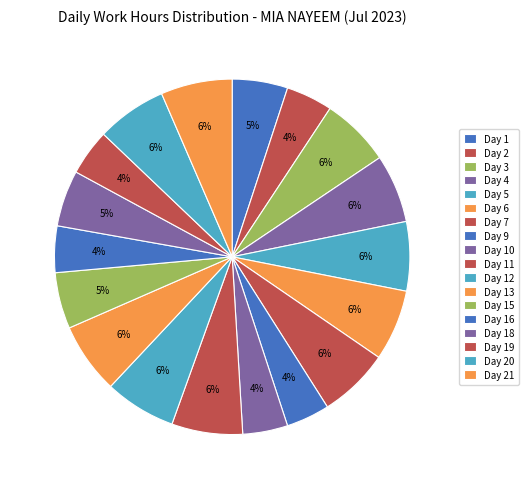

Approximately how many times larger is the value at Day 7 compared to Day 10?

1.6